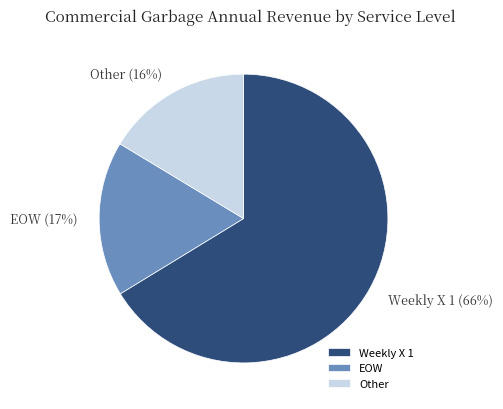

Does any single category account for the majority?

Yes